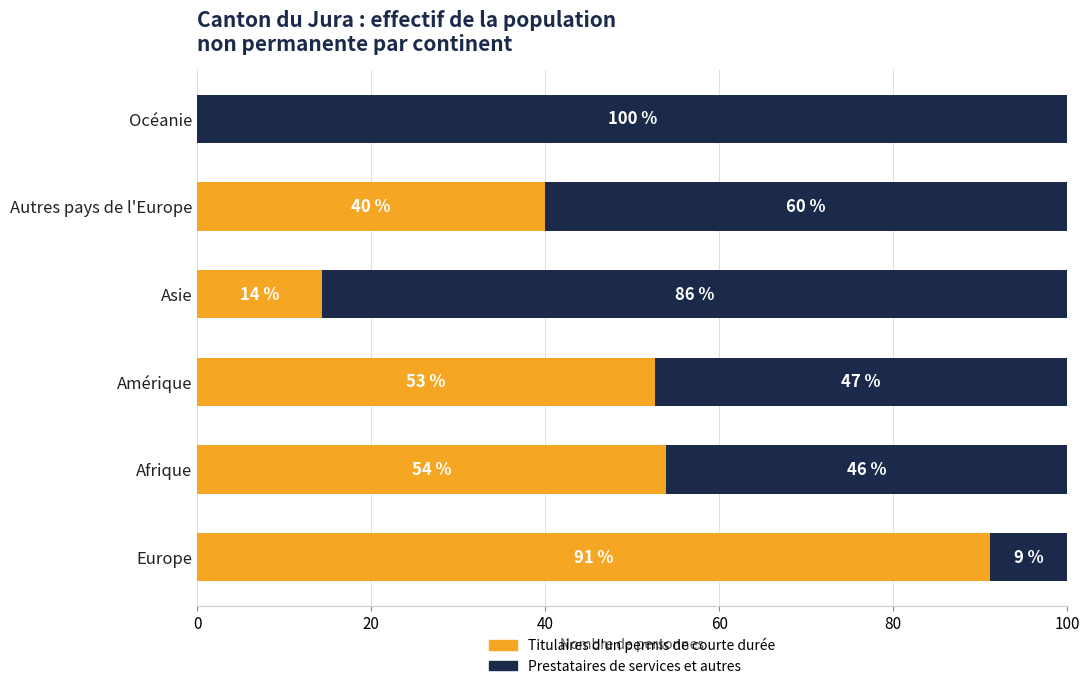

What is the total value across all series at Océanie?

100.0